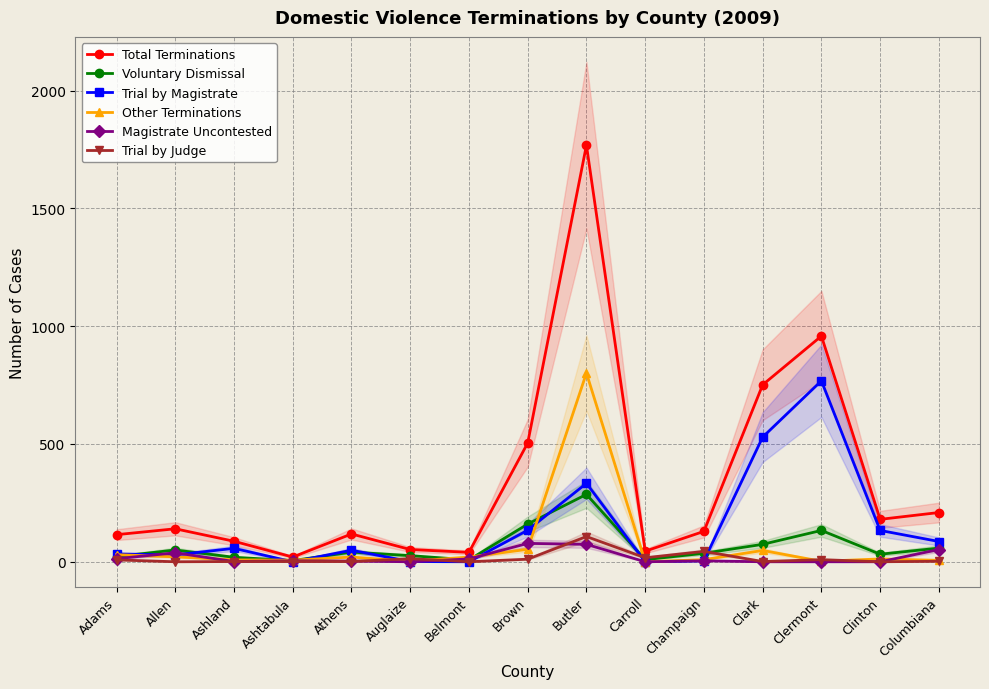

Reading left to right, list all the values displayed in this chart.

Total Terminations: 115	140	87	20	118	52	40	504	1768	45	129	751	958	180	209
Voluntary Dismissal: 22	50	19	5	41	26	8	160	286	9	36	74	133	32	58
Trial by Magistrate: 33	29	57	0	49	1	0	134	333	0	4	529	768	133	86
Other Terminations: 30	21	8	7	20	2	20	53	801	0	9	48	2	12	6
Magistrate Uncontested: 13	38	1	4	3	0	12	78	74	0	4	0	0	0	52
Trial by Judge: 8	0	1	1	1	13	0	11	107	17	44	1	9	0	2